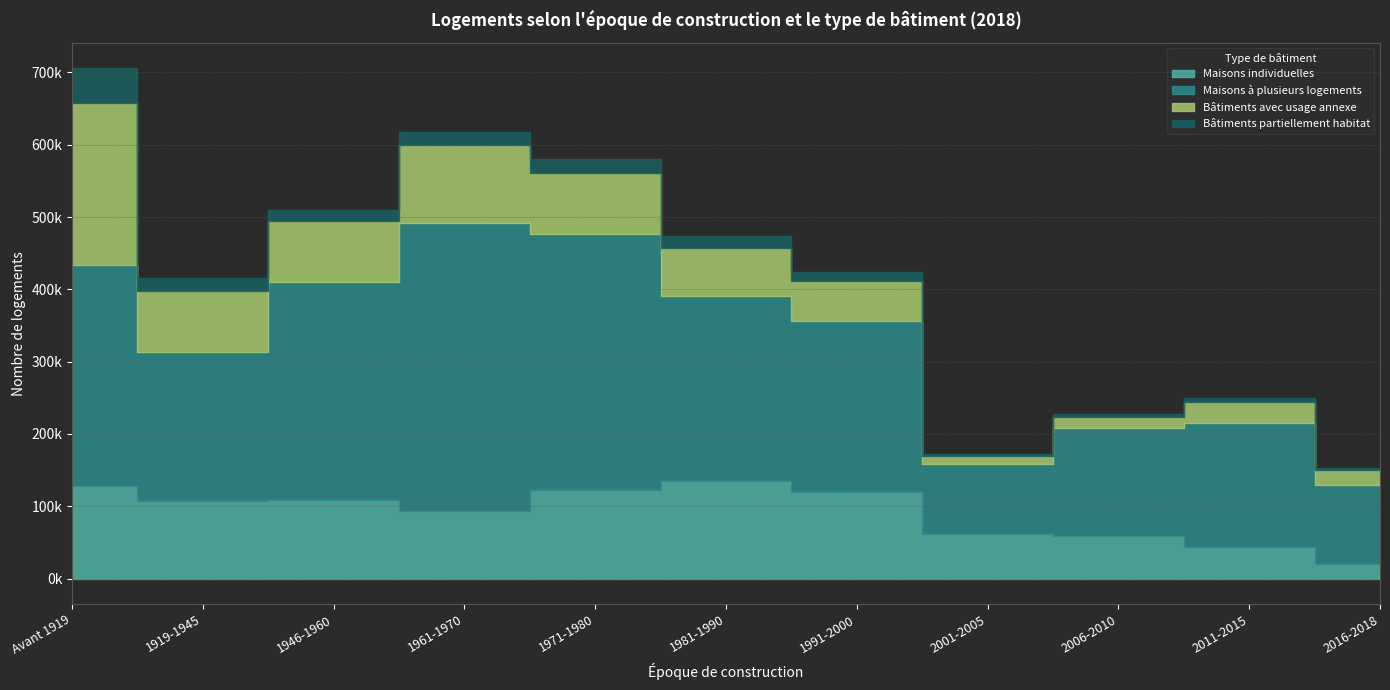

Which series ends up on top after the final intersection of Bâtiments avec usage annexe and Maisons individuelles?

Bâtiments avec usage annexe